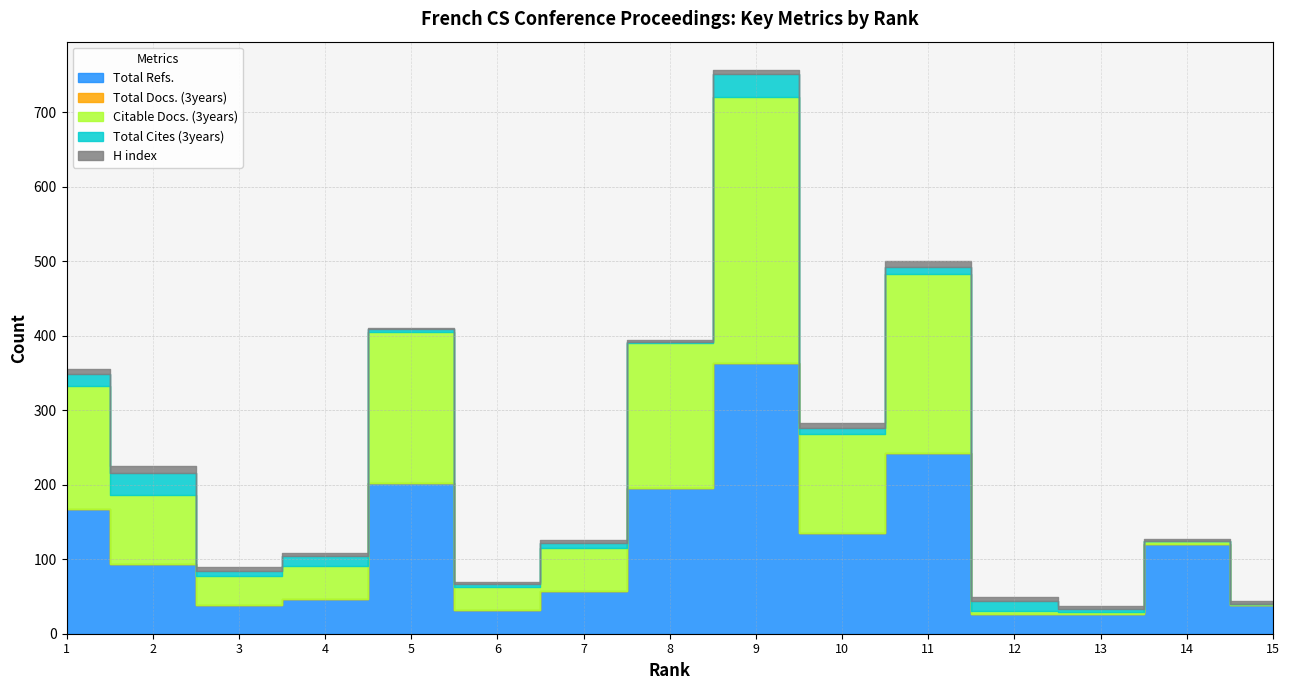

Where is the first local minimum for Total Cites (3years)?

3